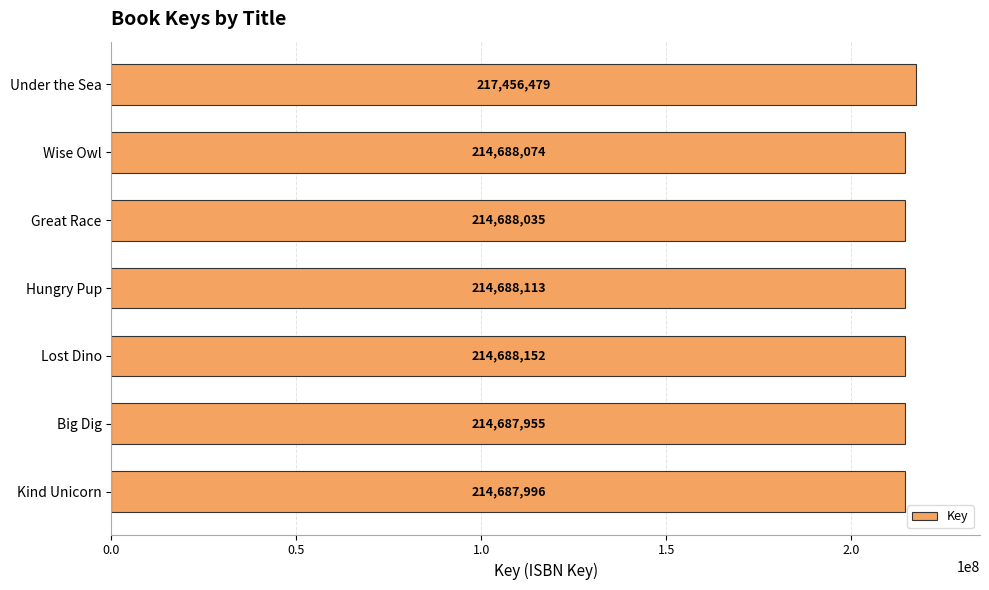

How many bars are there in total?

7